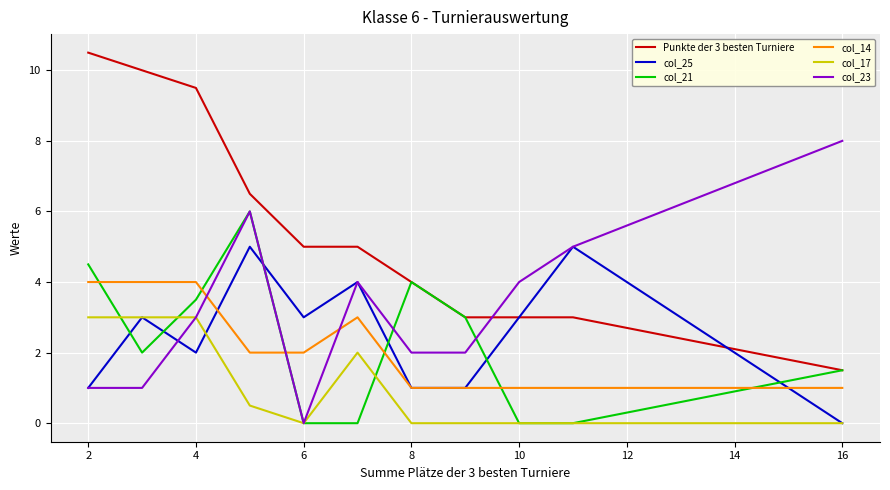

Which series has the largest total across all categories?

Punkte der 3 besten Turniere